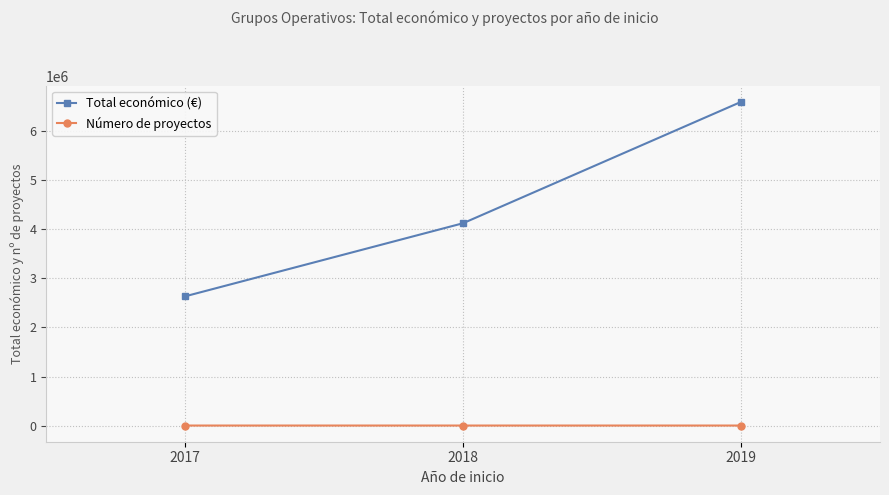

What is the sum of all Total económico (€) values?

13363290